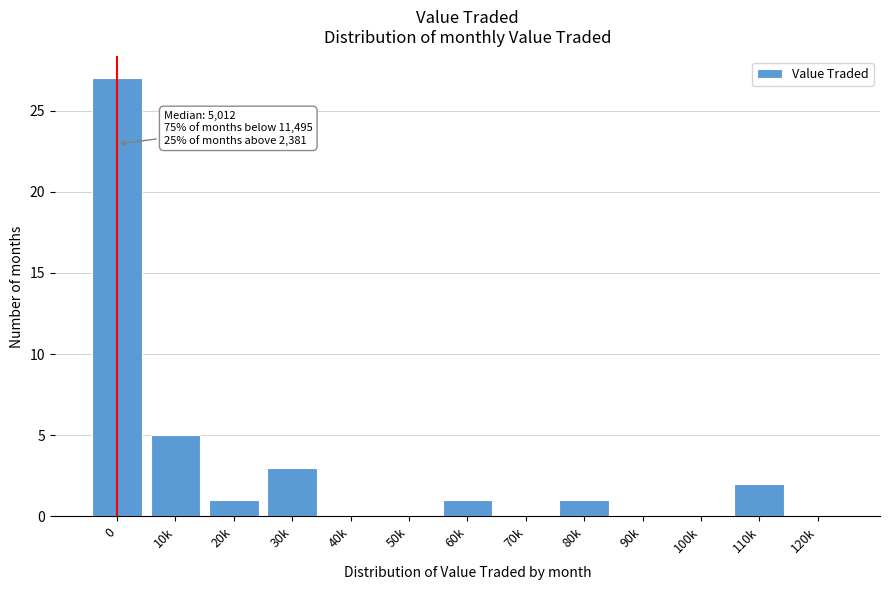

Reading left to right, transcribe all the data shown in this chart.

0=27	10k=5	20k=1	30k=3	40k=0	50k=0	60k=1	70k=0	80k=1	90k=0	100k=0	110k=2	120k=0